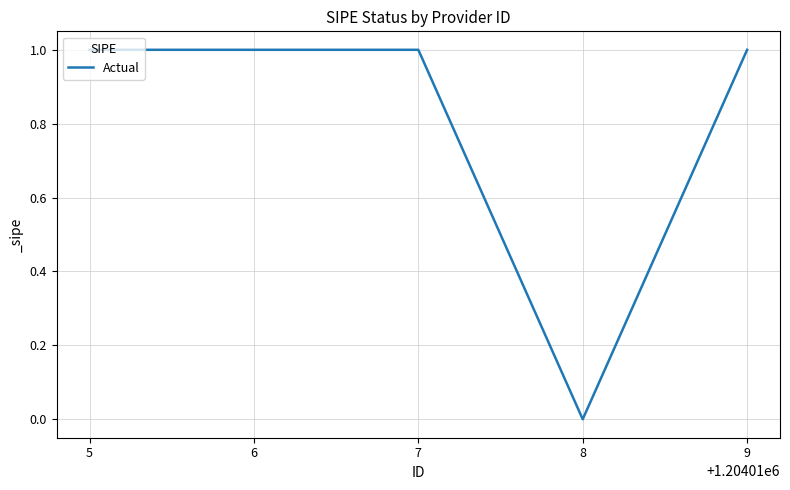

What is the ratio of the value at 9 to the value at 5?

1.0